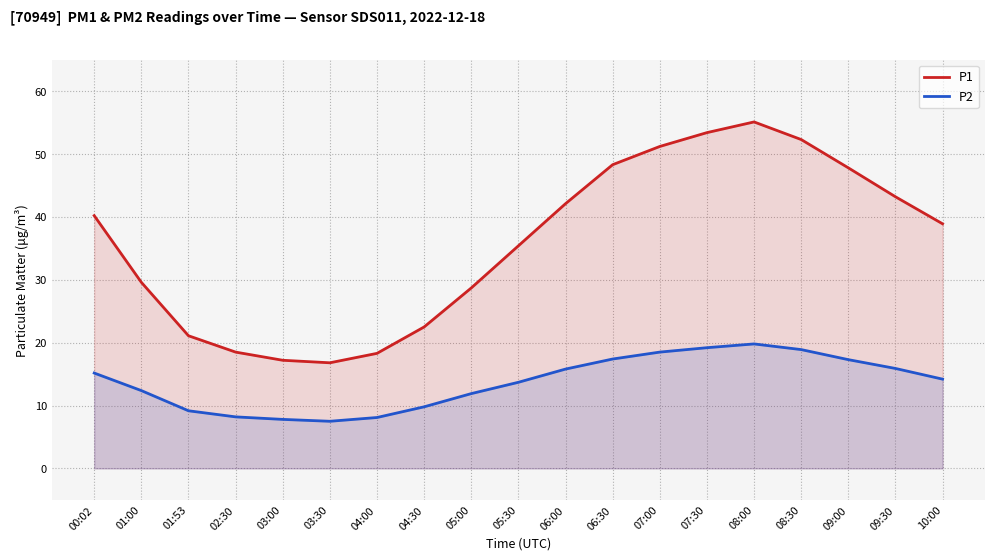

How many interior local valleys does the P1 series have?

1